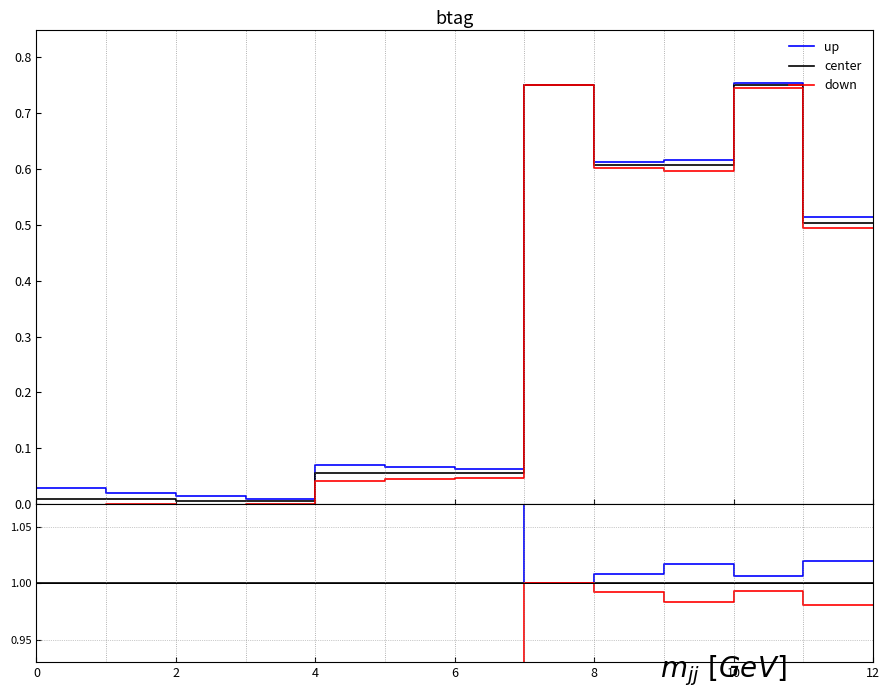

Is it true that down equals -0.3 at 2?

False